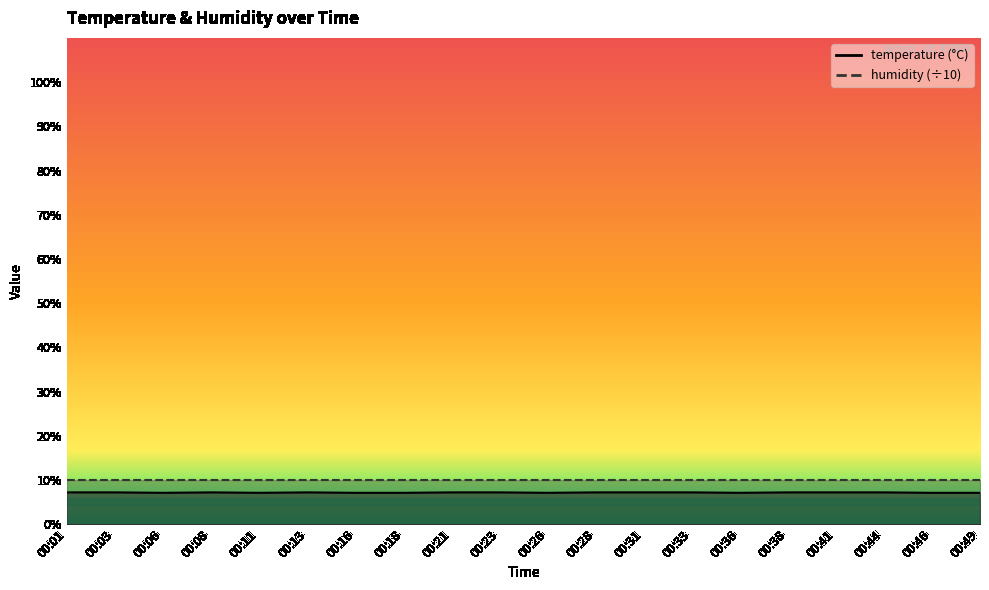

The value at 00:16 is 11.6. True or false?

False